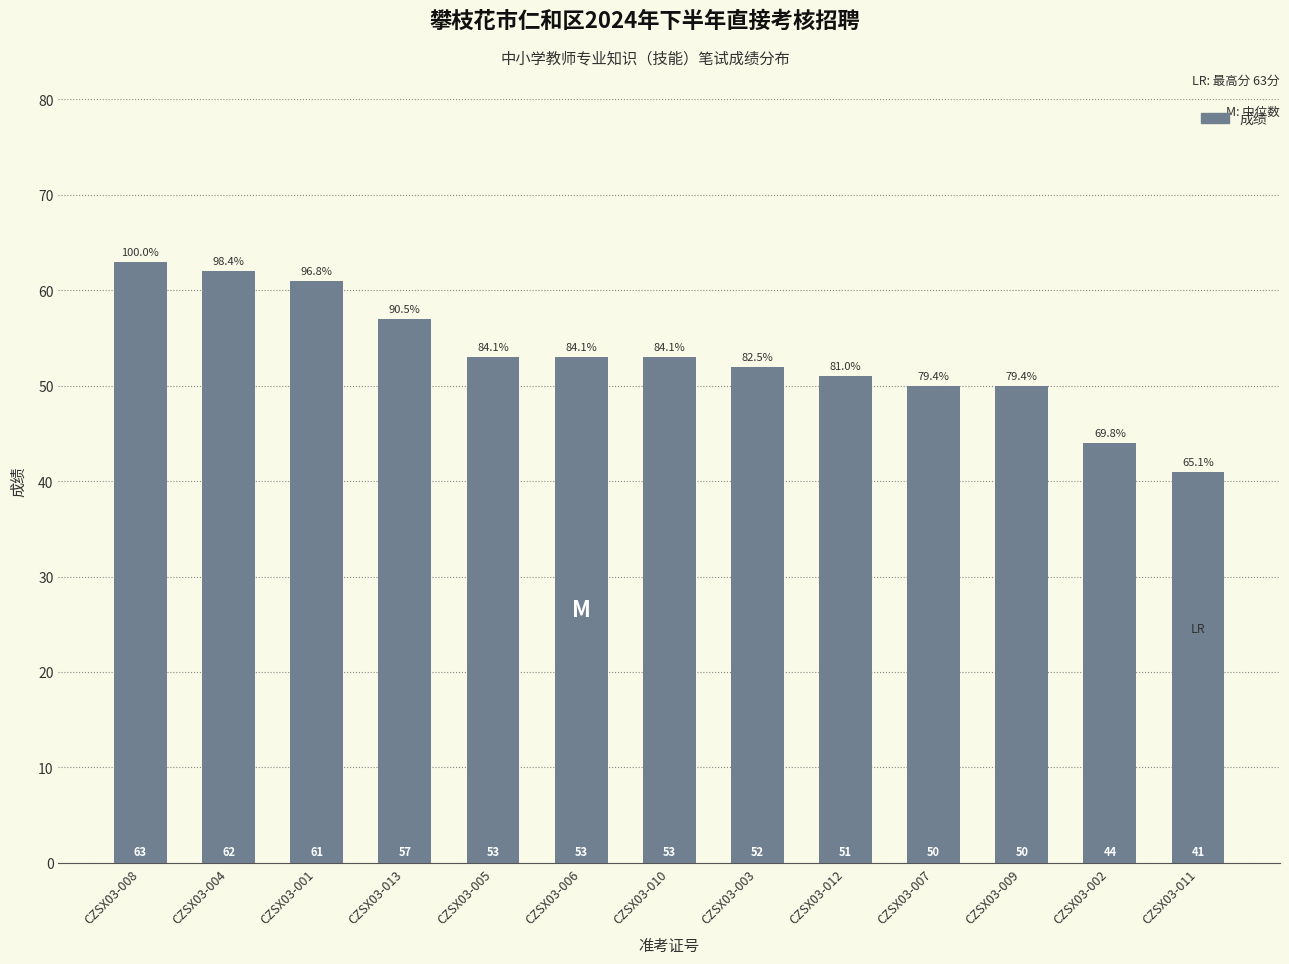

Which category has the highest value across all series?

CZSX03-008